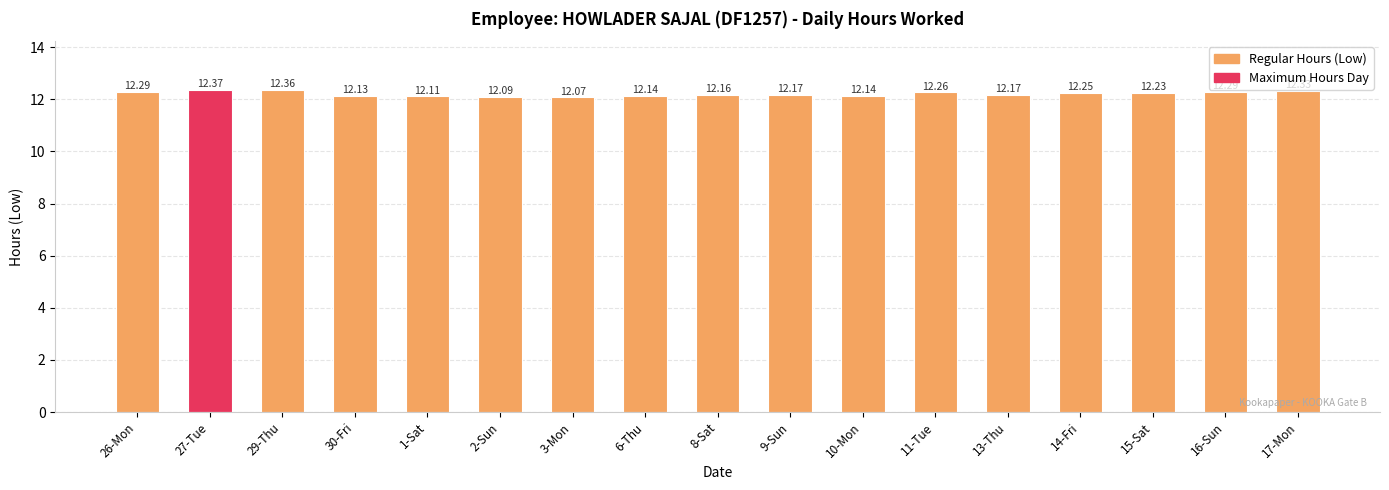

The chart shows a value of 17.4 at 14-Fri. True or false?

False